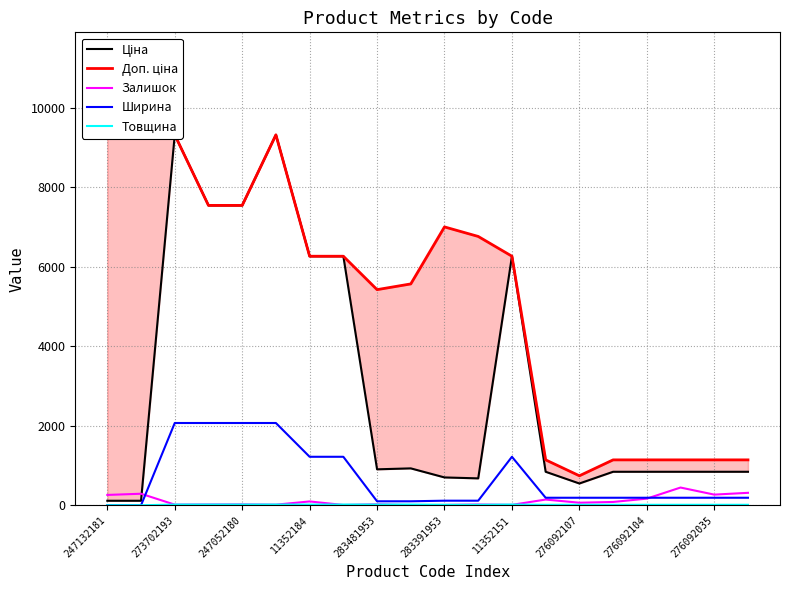

What is the maximum value for Залишок?

446